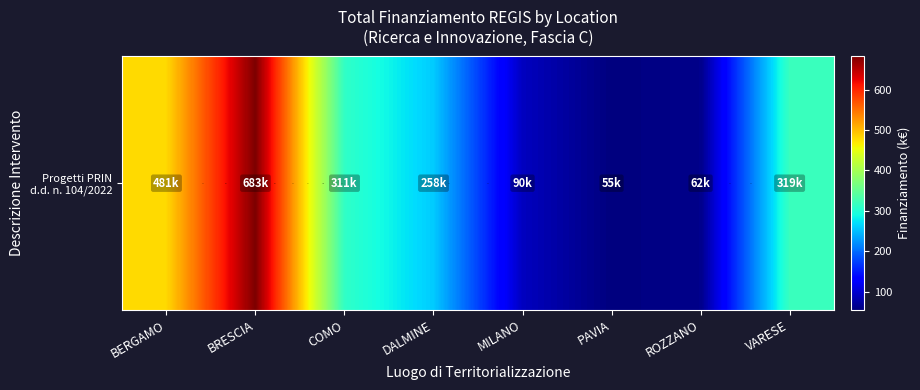

Reading right to left, extract all data points from this chart.

319.1	62.1	54.6	90.3	258.4	311.1	682.5	480.8